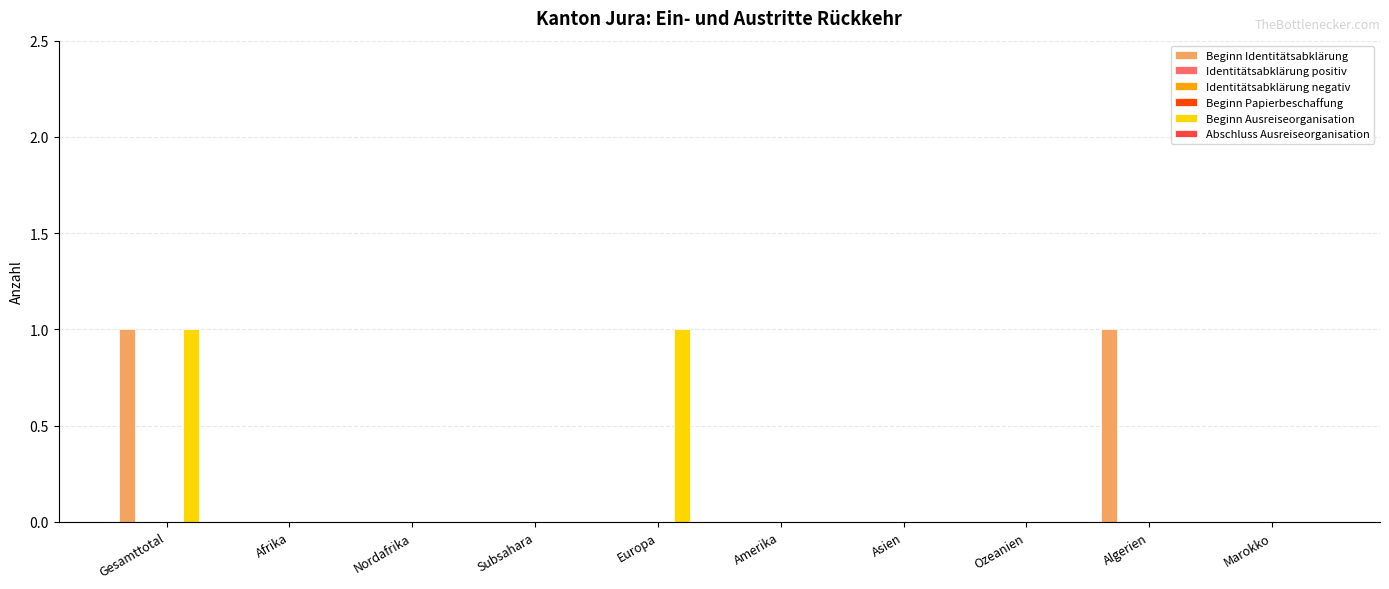

Rank the categories by Identitätsabklärung positiv value from highest to lowest.

Gesamttotal, Afrika, Nordafrika, Subsahara, Europa, Amerika, Asien, Ozeanien, Algerien, Marokko